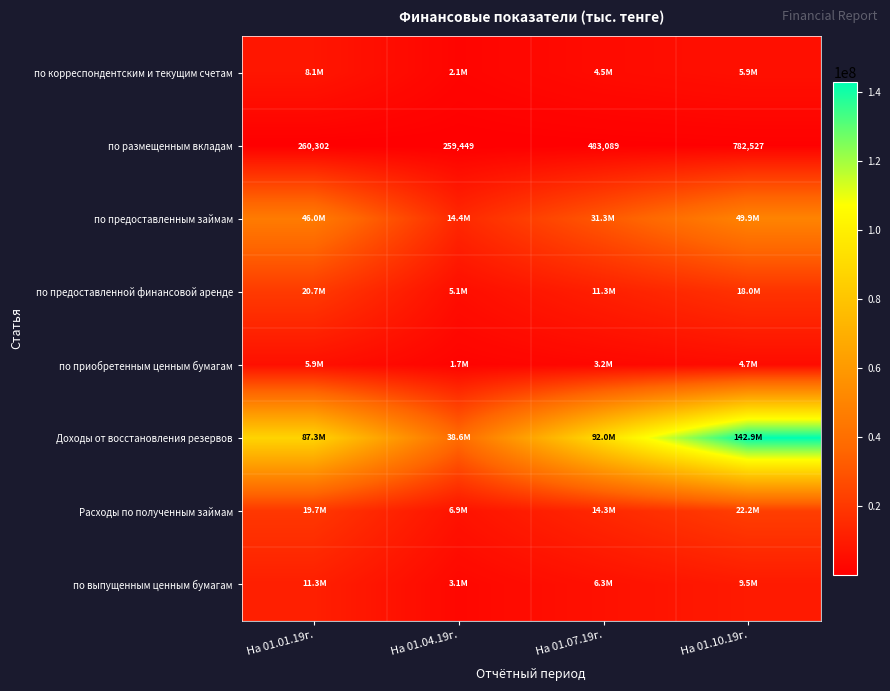

Is the value of Расходы по полученным займам at На 01.01.19г. greater than the value of Доходы от восстановления резервов at На 01.04.19г.?

No